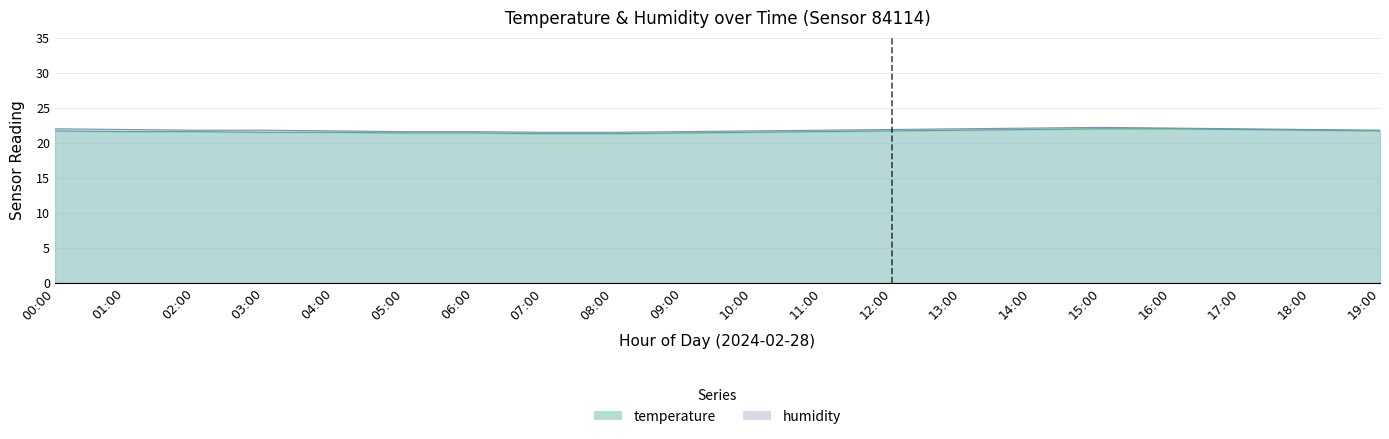

What is the lowest value of the temperature series?

21.3